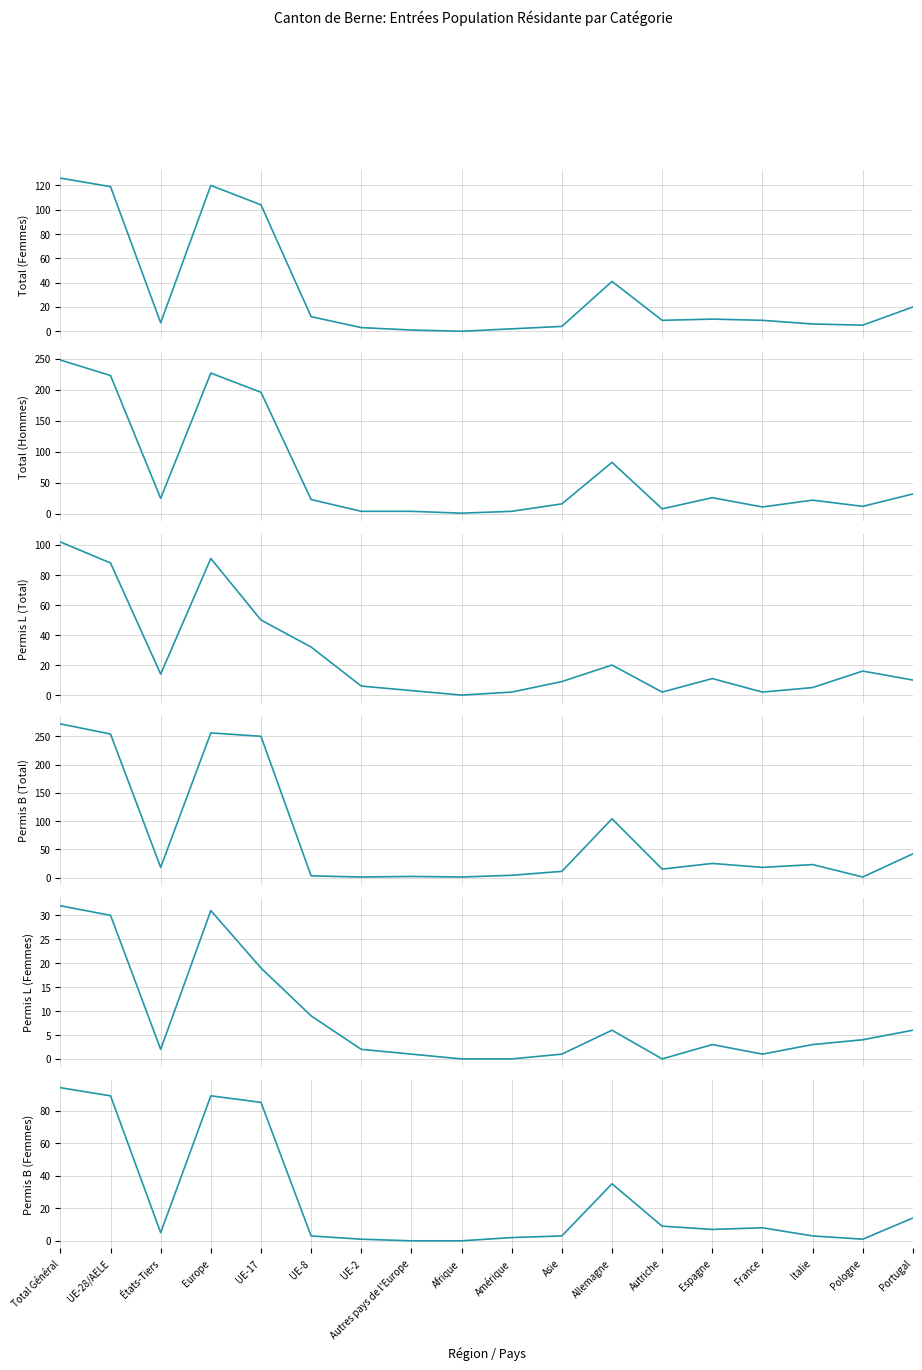

What is the spread (max minus min) of values at Total Général?

240